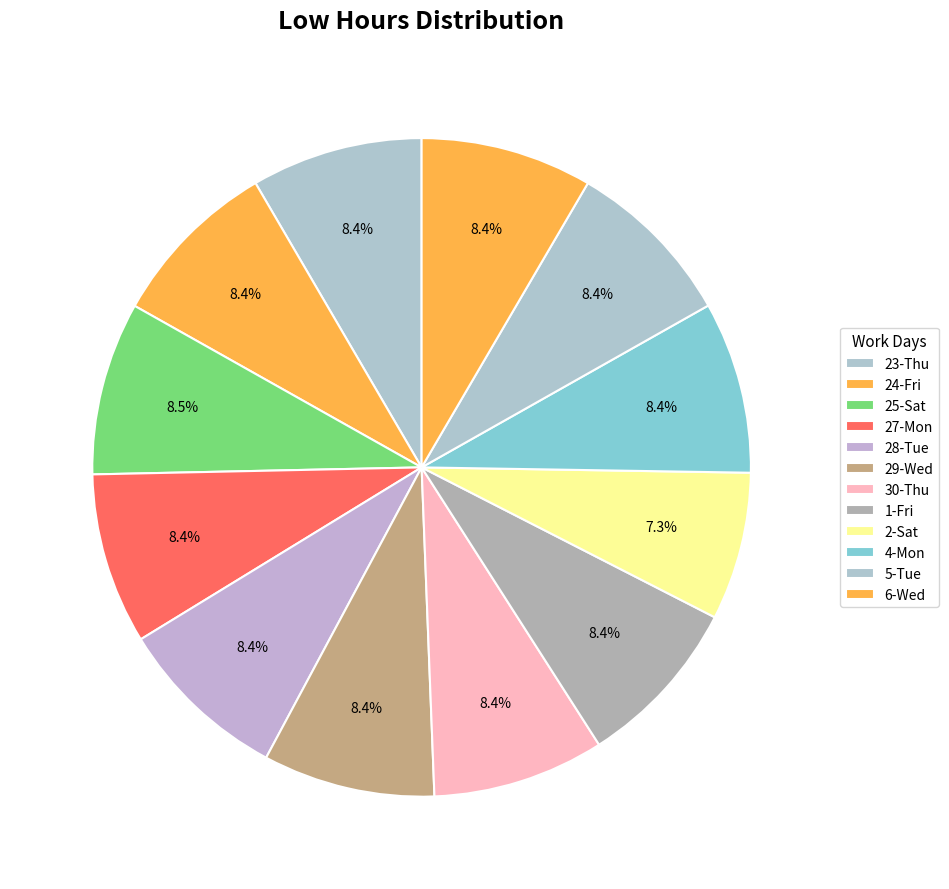

Is it true that 28-Tue is 1% of the pie?

False